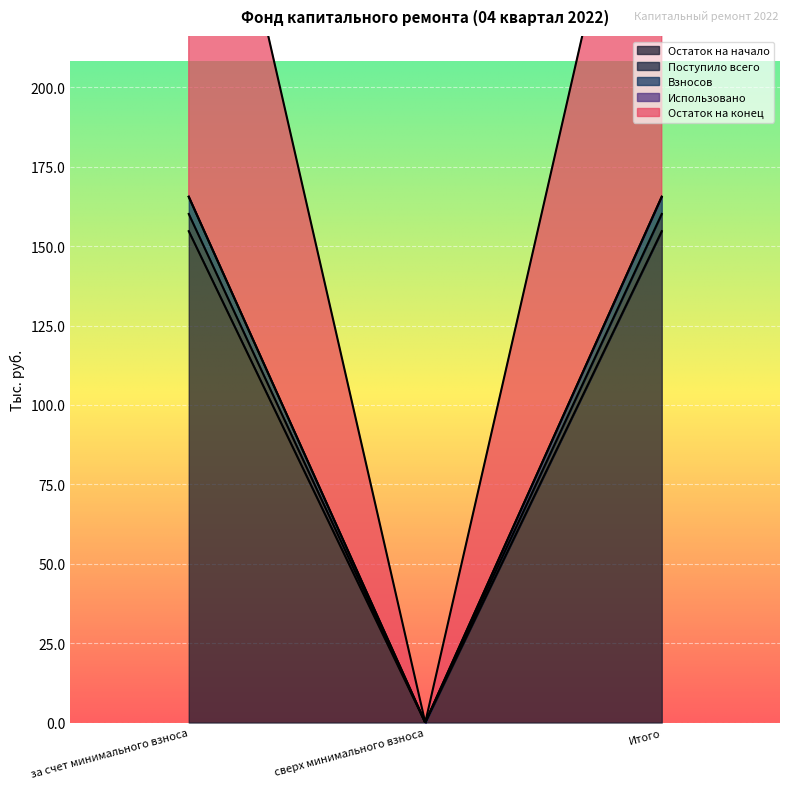

Which has a higher value, Итого or сверх минимального взноса?

Итого